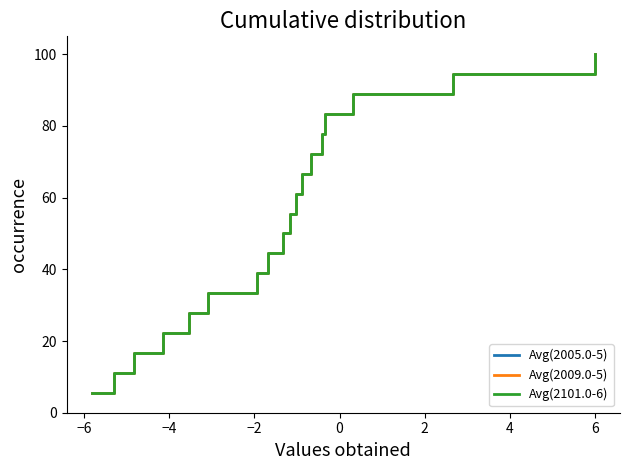

True or false: Avg(2101.0-6) and Avg(2009.0-5) cross at least once.

False